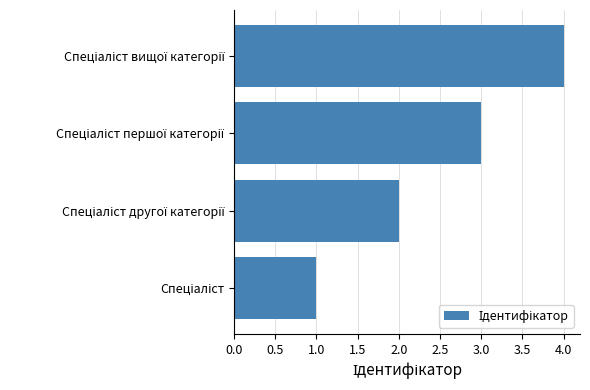

What is the sum of all values?

10